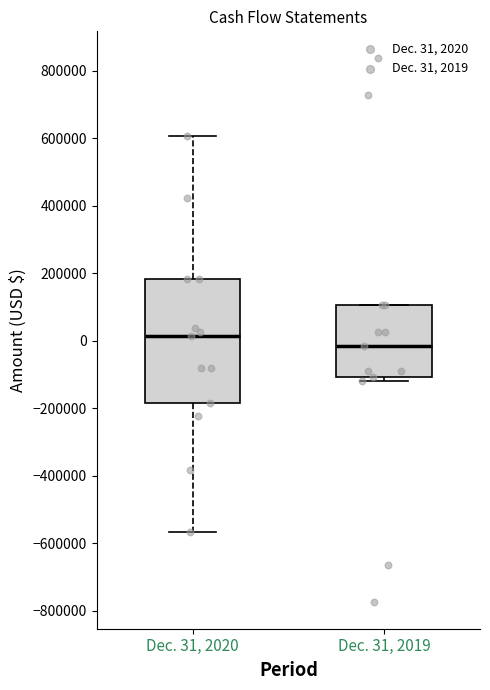

Where is the upper edge of the box for Dec. 31, 2020 on the y-axis? The values are not printed on the chart, so give them approximately, as read against the axis.

180000